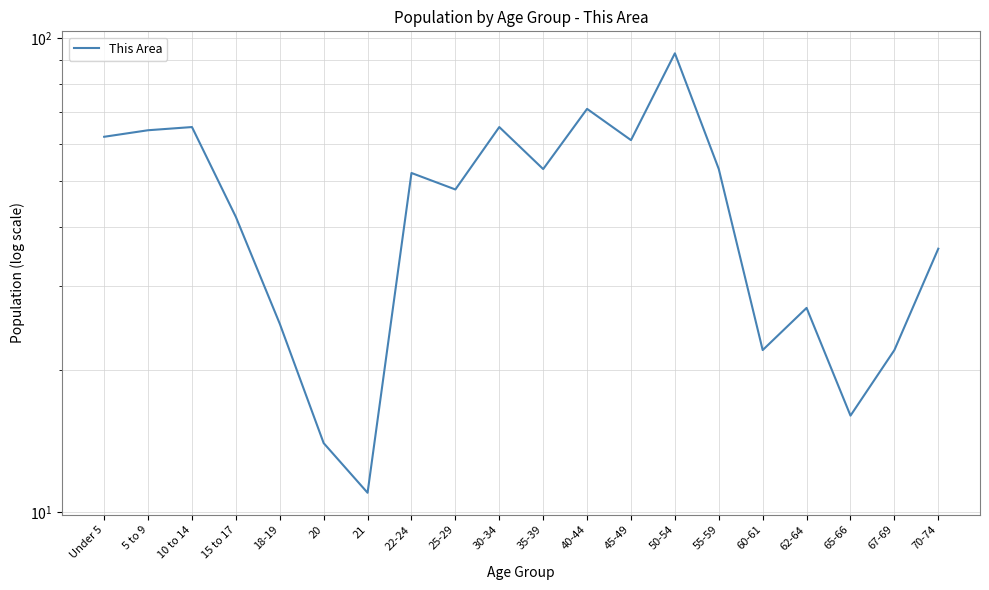

Rank the categories by value from lowest to highest.

21, 20, 65-66, 60-61, 67-69, 18-19, 62-64, 70-74, 15 to 17, 25-29, 22-24, 35-39, 55-59, 45-49, Under 5, 5 to 9, 10 to 14, 30-34, 40-44, 50-54